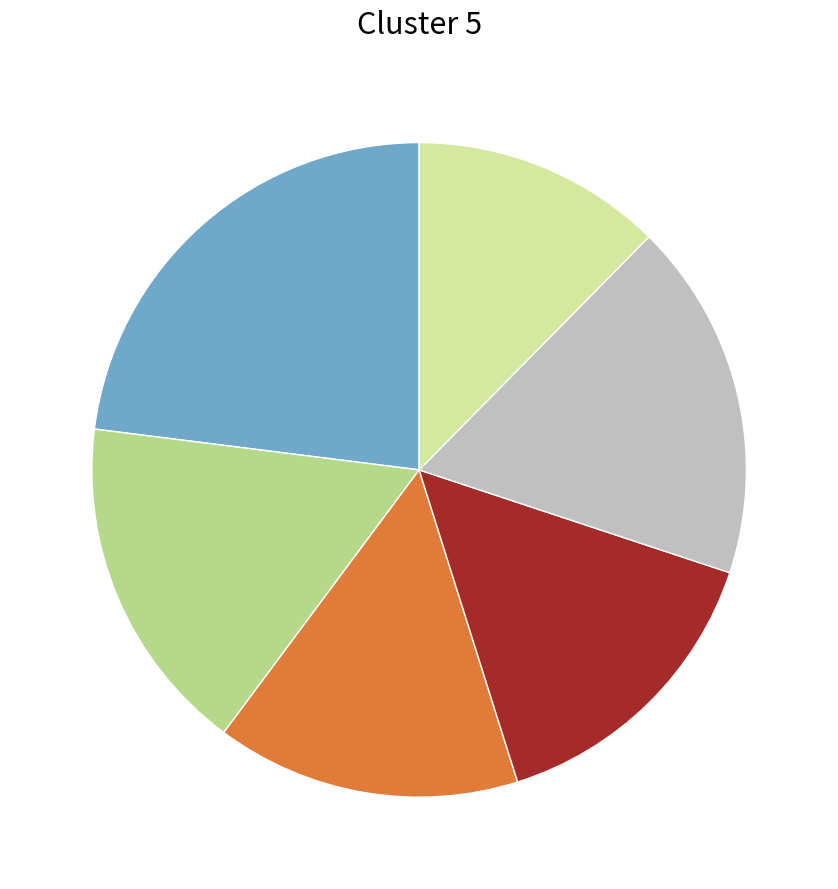

Does any single category account for the majority?

No